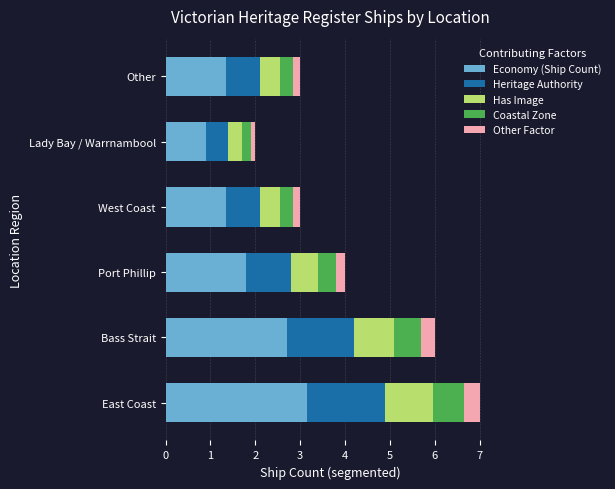

At which category is the sum across all series the highest?

East Coast